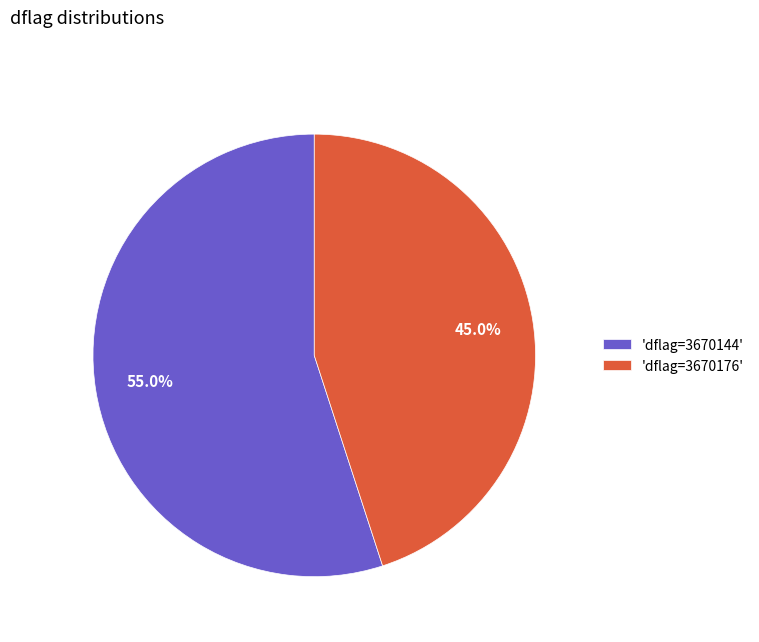

What is the largest slice in the pie chart?

'dflag=3670144'